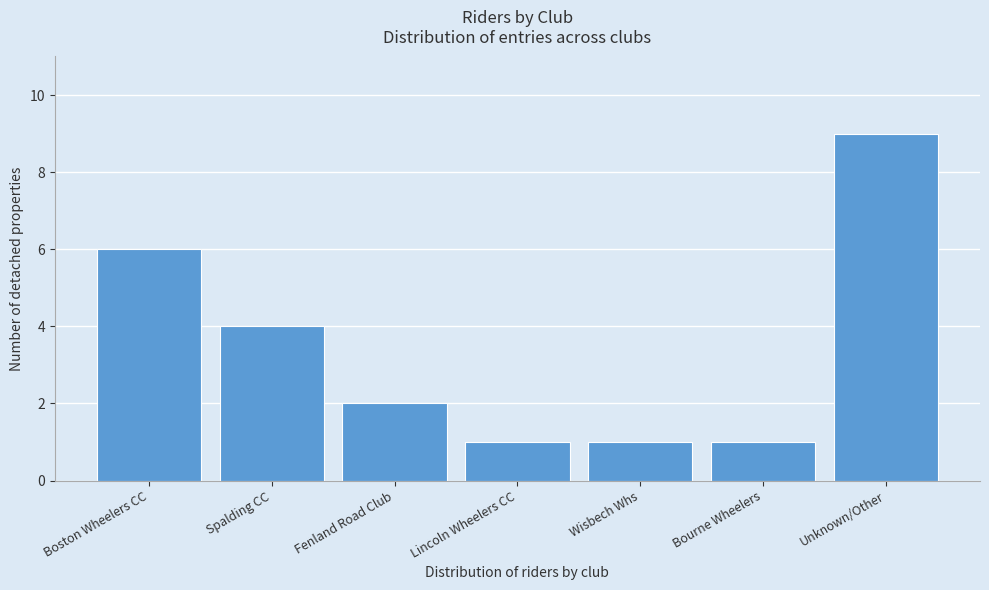

Reading left to right, extract all data points from this chart.

Boston Wheelers CC=6	Spalding CC=4	Fenland Road Club=2	Lincoln Wheelers CC=1	Wisbech Whs=1	Bourne Wheelers=1	Unknown/Other=9